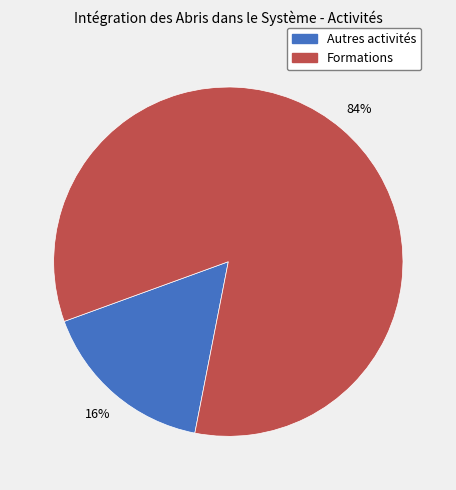

Does any single category account for the majority?

Yes